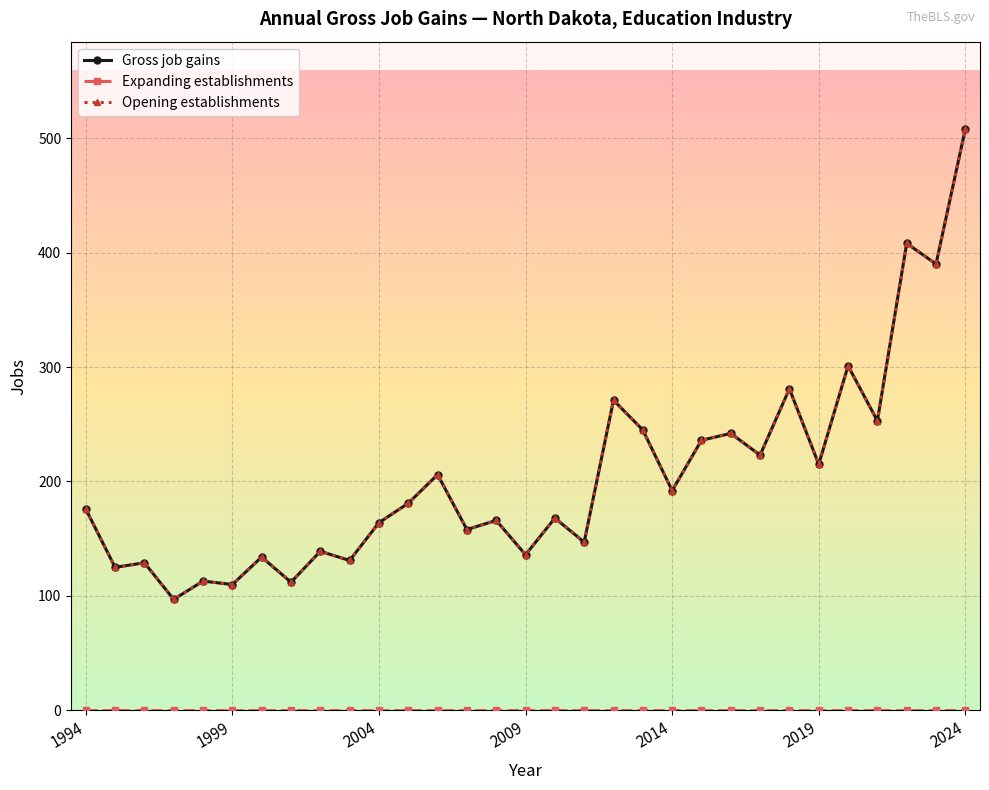

What is the minimum value for Gross job gains?

97